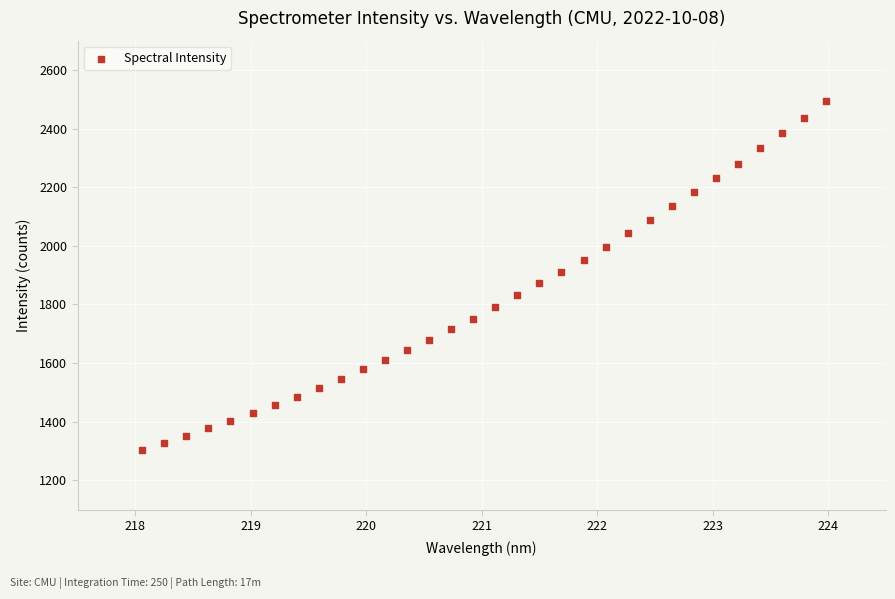

What is the range of X values (max minus min)?

5.9